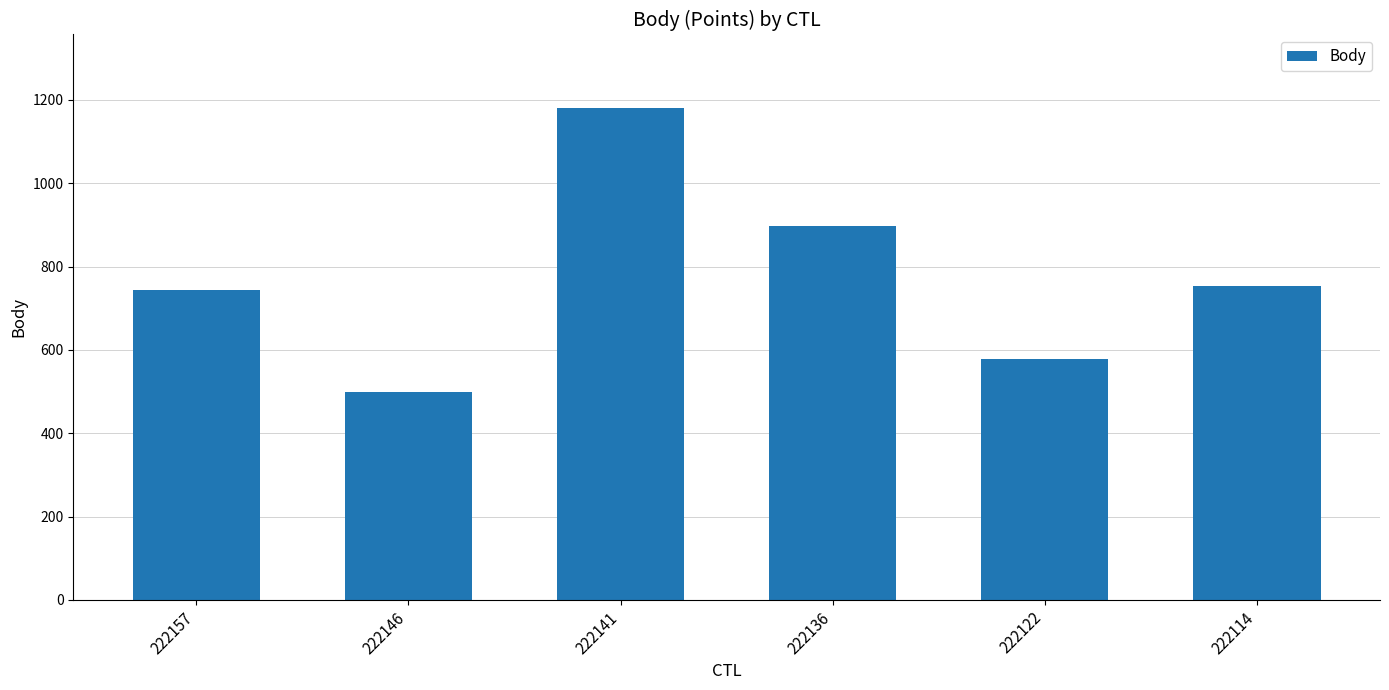

Reading left to right, transcribe all the data shown in this chart.

222157=744	222146=499	222141=1180	222136=897	222122=578	222114=754